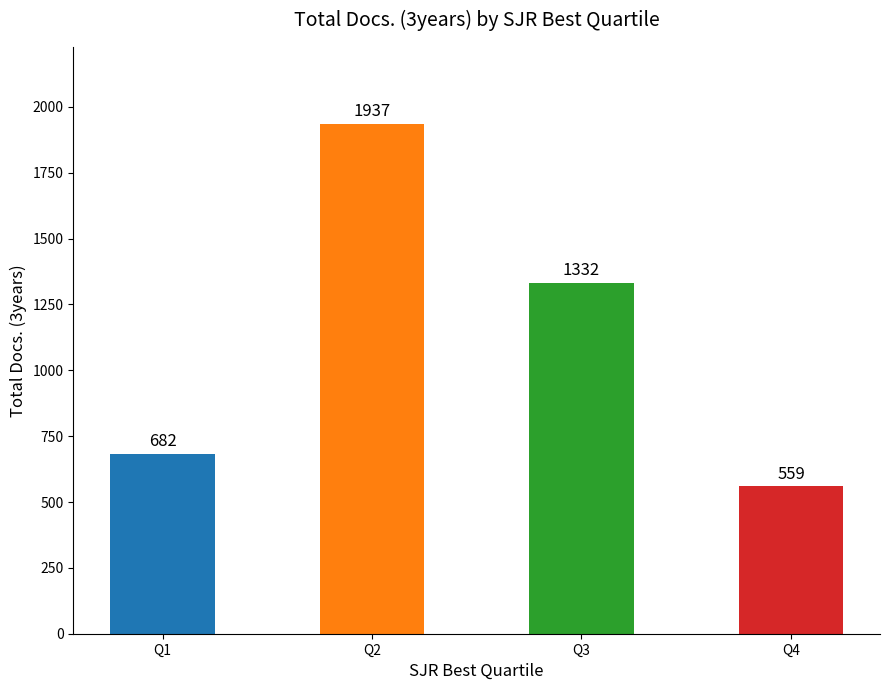

How many bars are there in total?

4